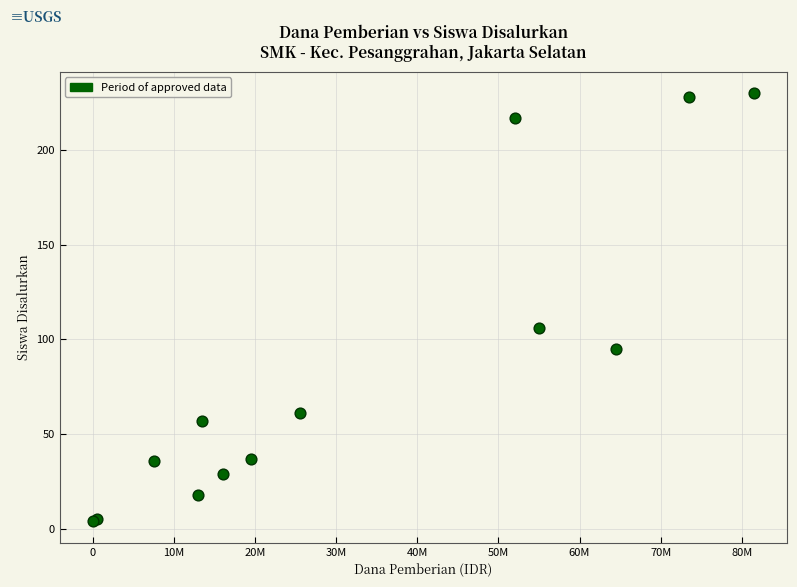

What Y value in the scatter plot is closest to 117?

106